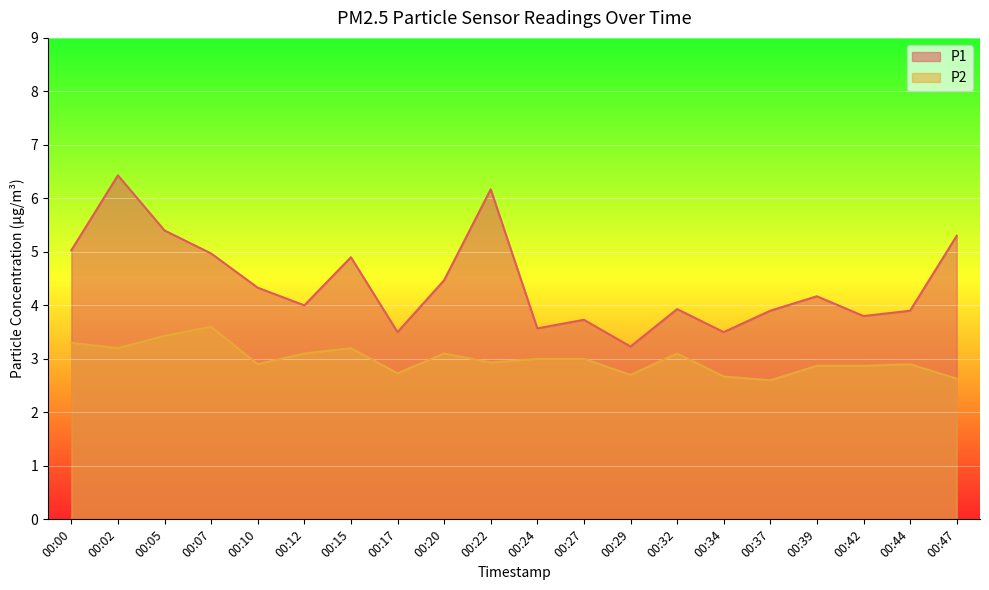

Is it true that P1 equals 1.3 at 00:24?

False